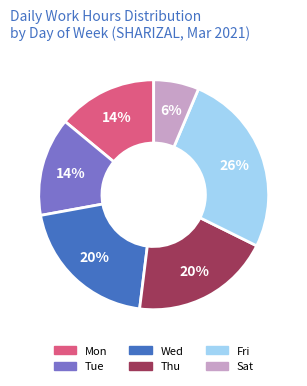

How many segments does this pie chart have?

6